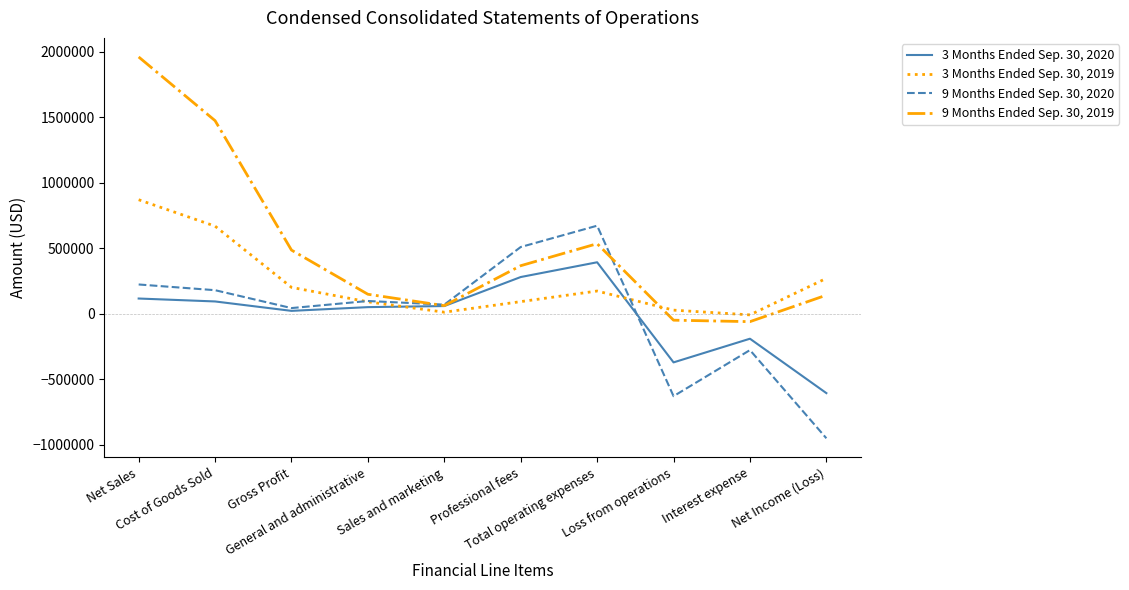

What is the difference between the second highest and second lowest values in the 3 Months Ended Sep. 30, 2020 series?

651026